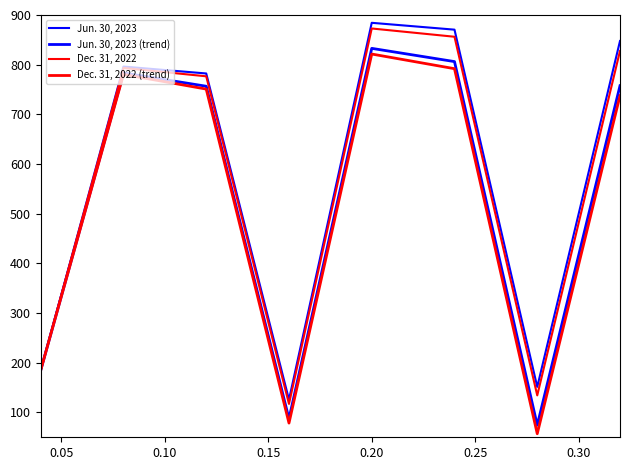

Which category has the highest value in the Jun. 30, 2023 series?

0.20